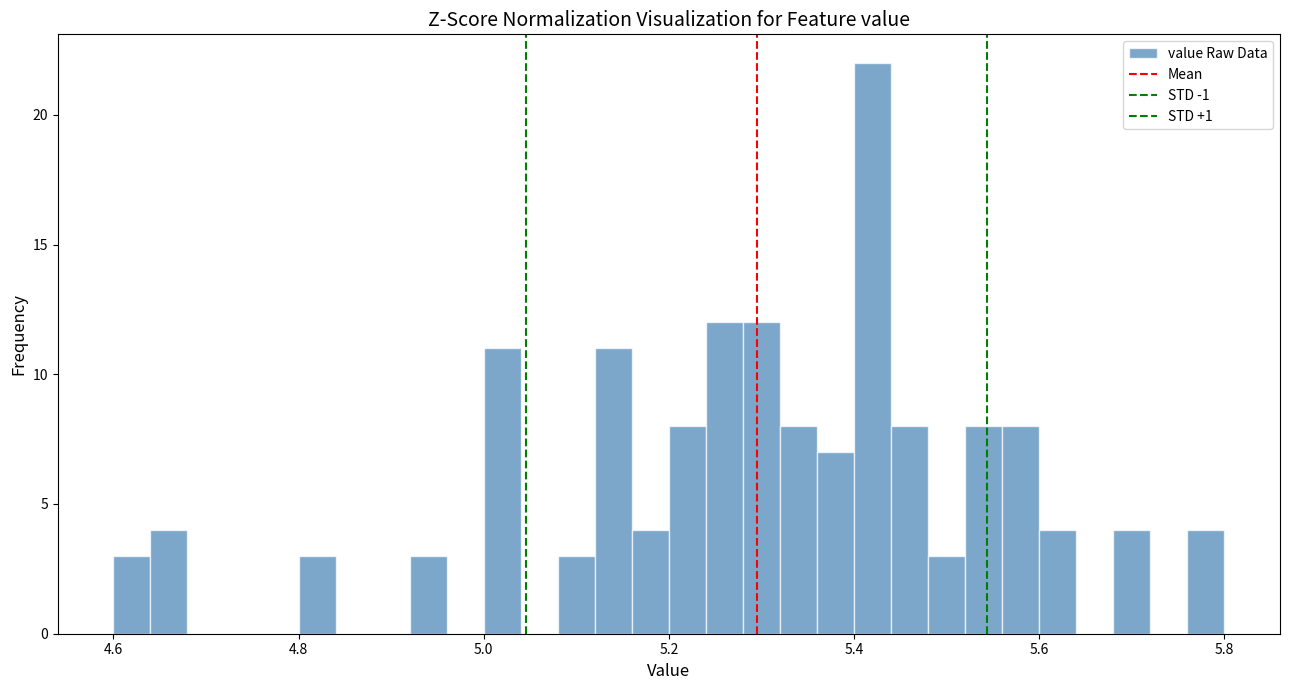

Around what value on the x-axis is the tallest bar? Give the approximate position of its centre, as read against the axis.

5.42